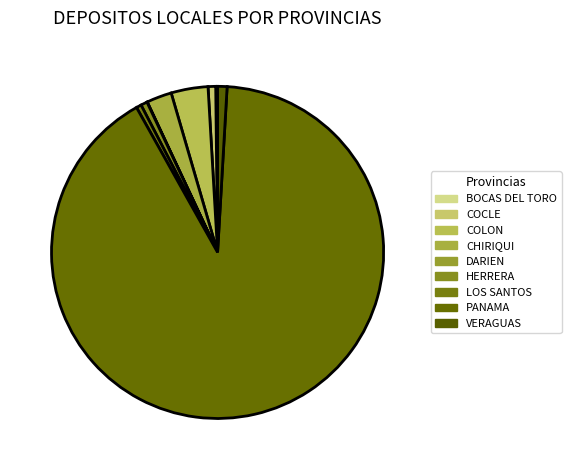

Is there a majority slice in this chart?

Yes